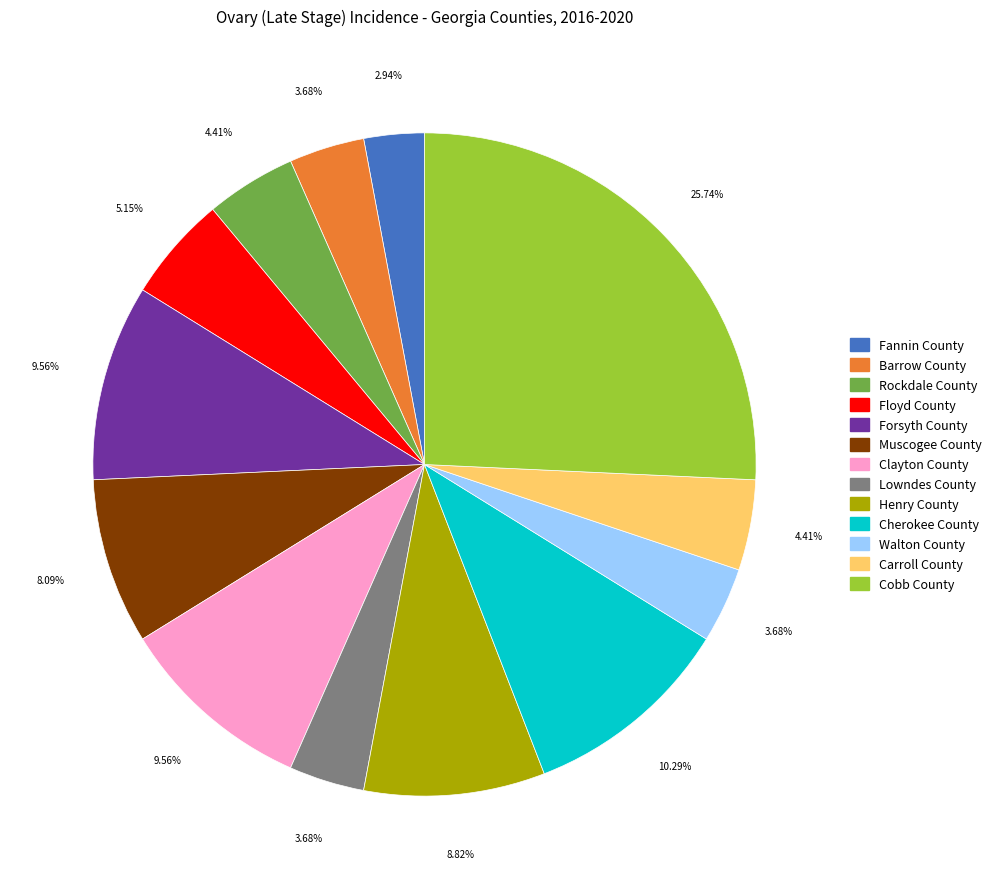

Is the sum of Henry County and Floyd County greater than half?

No